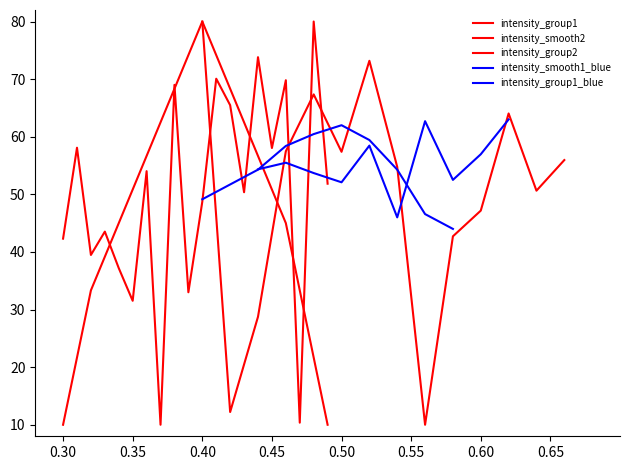

Where do intensity_smooth2 and intensity_group1 first cross each other?

0.45 and 0.50